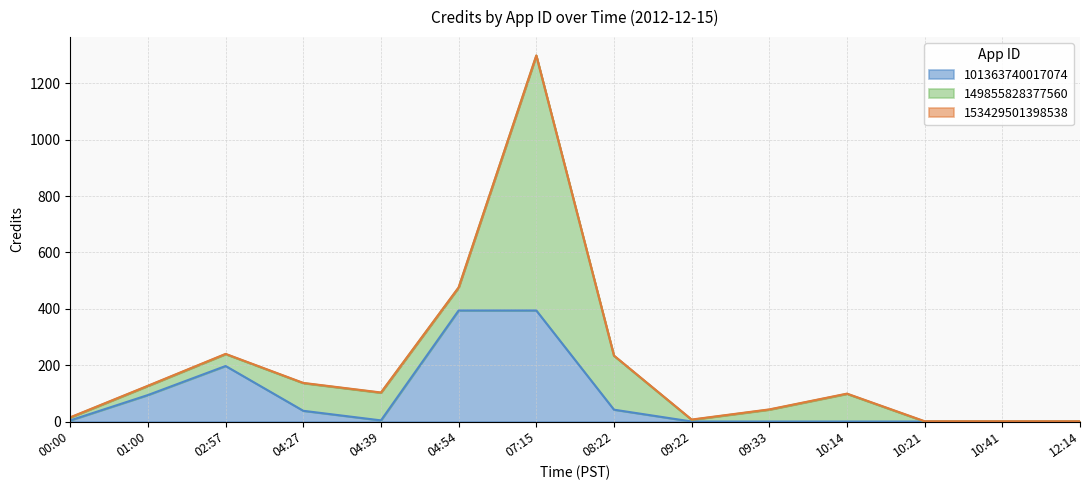

What are all the series names shown in the legend?

101363740017074, 149855828377560, 153429501398538